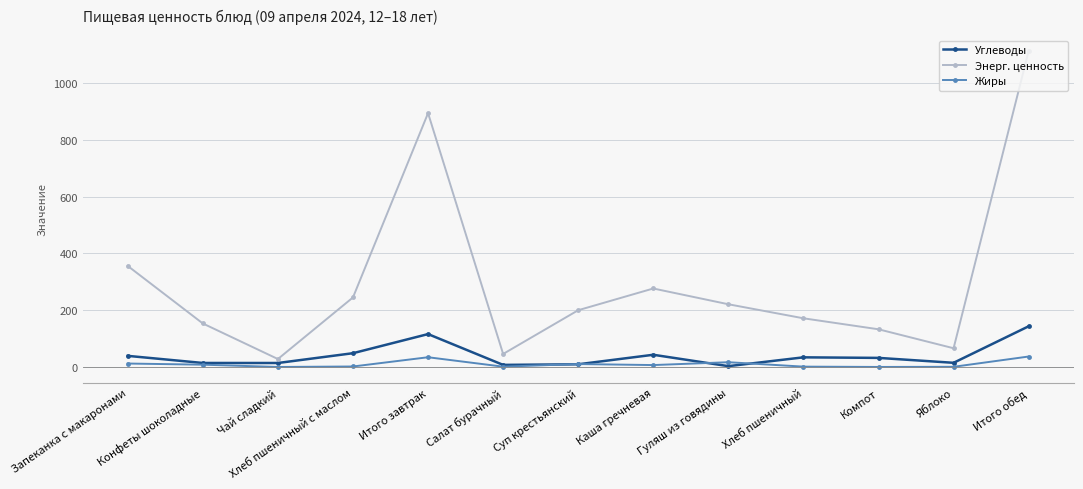

What position from the left is Хлеб пшеничный с маслом?

4